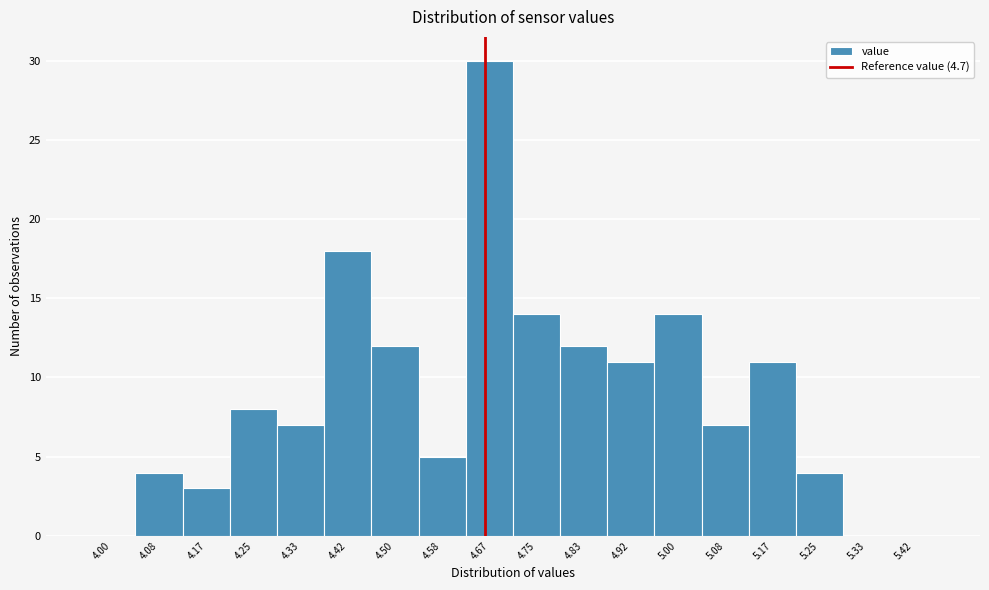

Reading left to right, transcribe all the data shown in this chart.

4.00=0	4.08=4	4.17=3	4.25=8	4.33=7	4.42=18	4.50=12	4.58=5	4.67=30	4.75=14	4.83=12	4.92=11	5.00=14	5.08=7	5.17=11	5.25=4	5.33=0	5.42=0